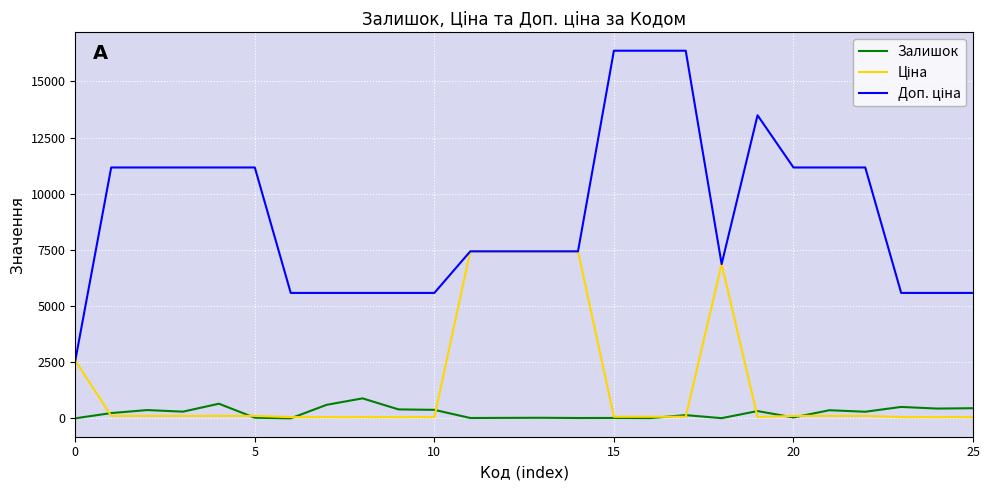

What is the maximum value shown in the chart?

16366.5